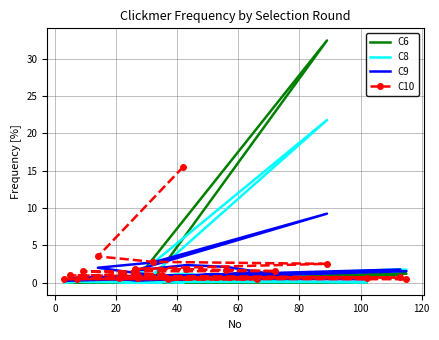

What is the difference between the maximum and minimum values in the C9 series?

9.0